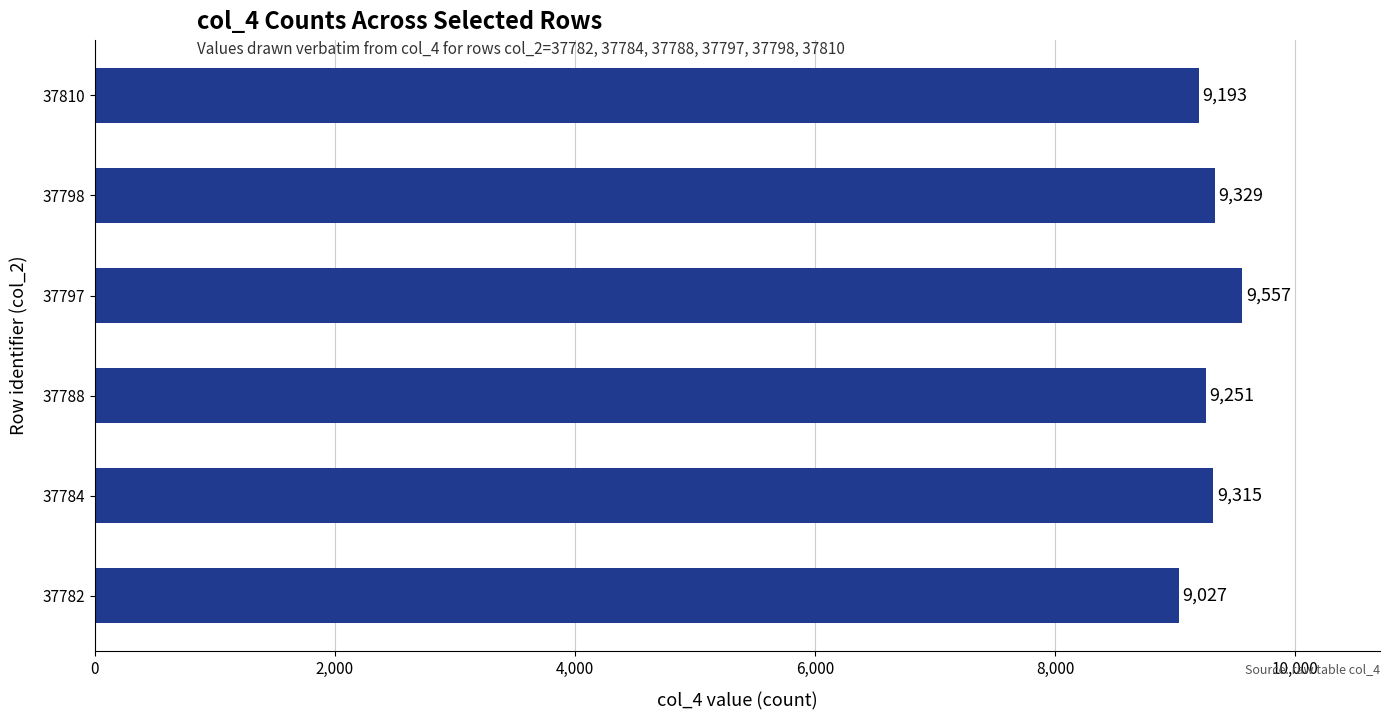

What is the smallest value displayed?

9027